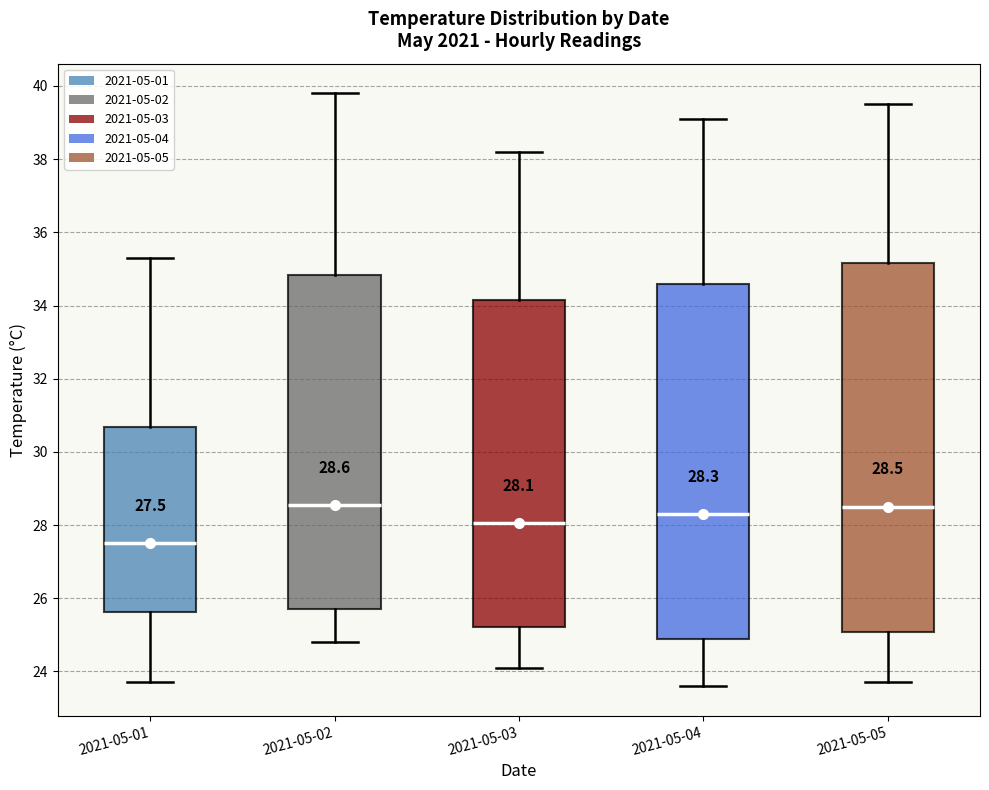

Comparing the boxes themselves (not the whiskers), which one is the tallest?

2021-05-05